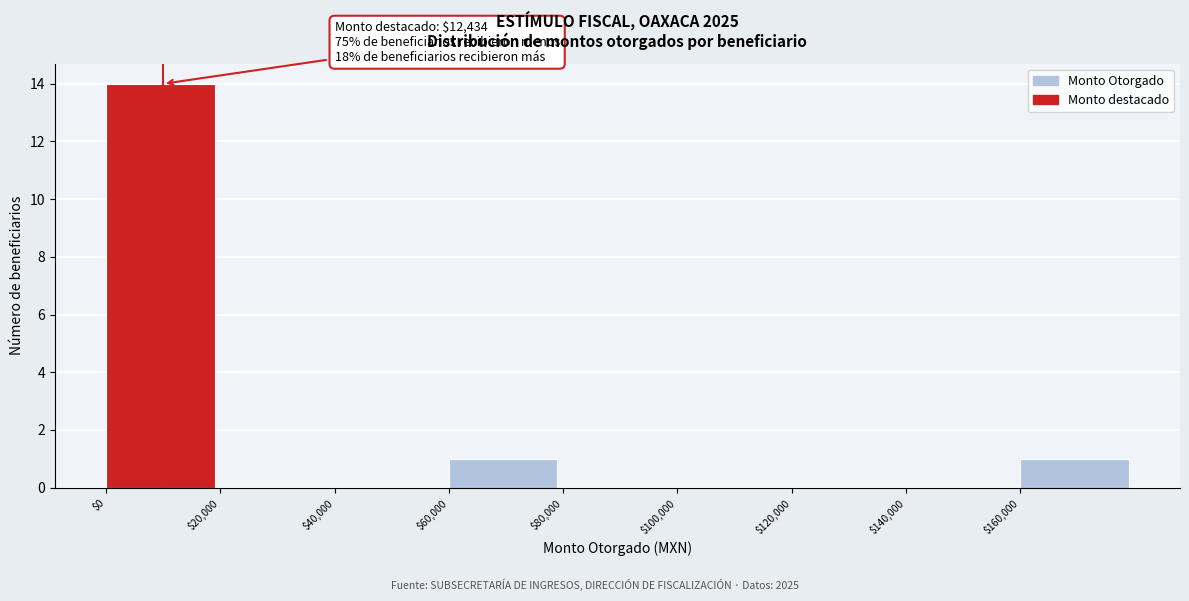

Which range on the x-axis has the tallest bar?

0 to 20000